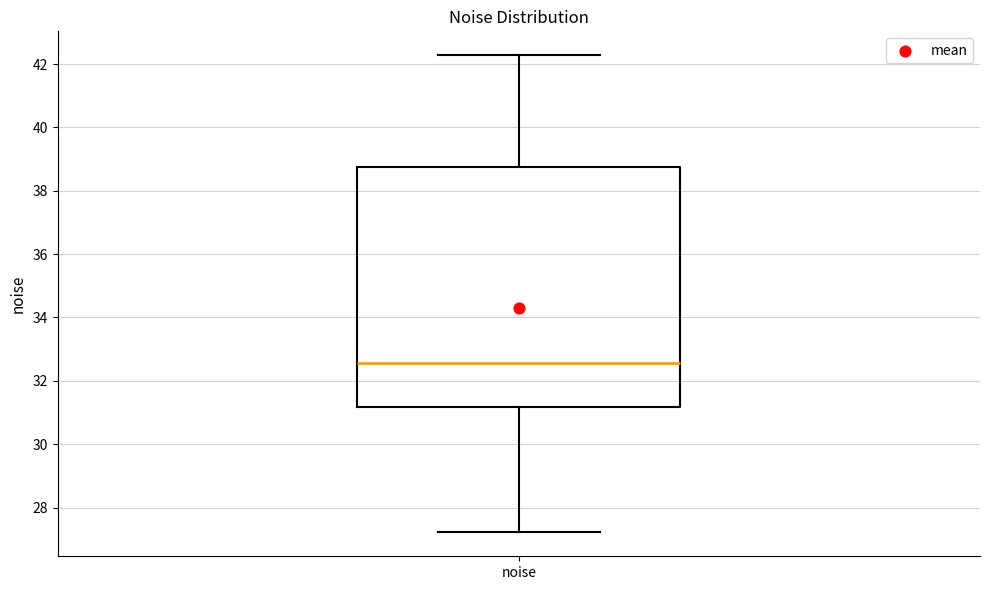

Where does the lower whisker of the box for noise end on the y-axis? The values are not printed on the chart, so give them approximately, as read against the axis.

27.2